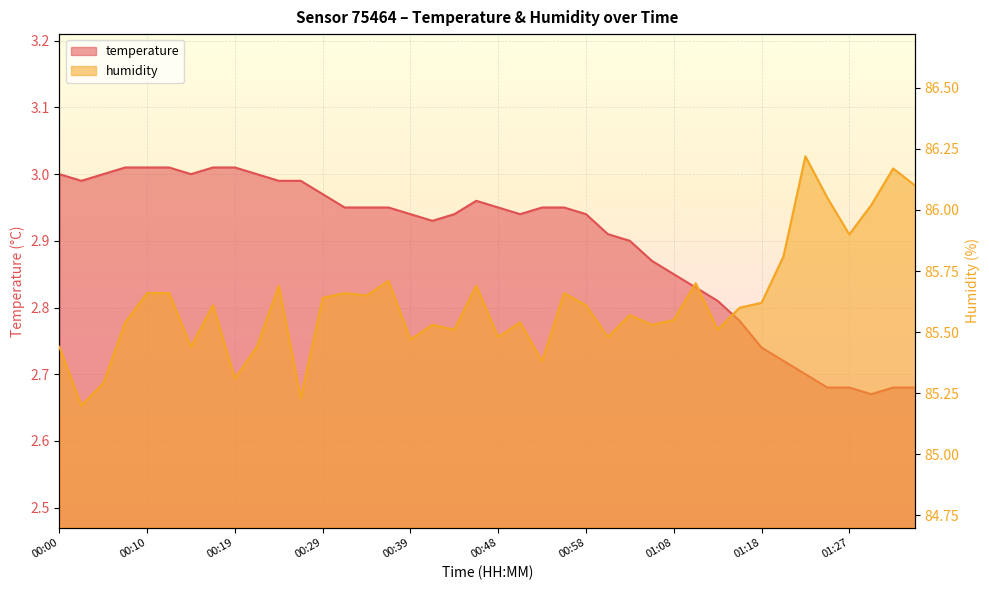

What is the smallest value displayed?

2.7